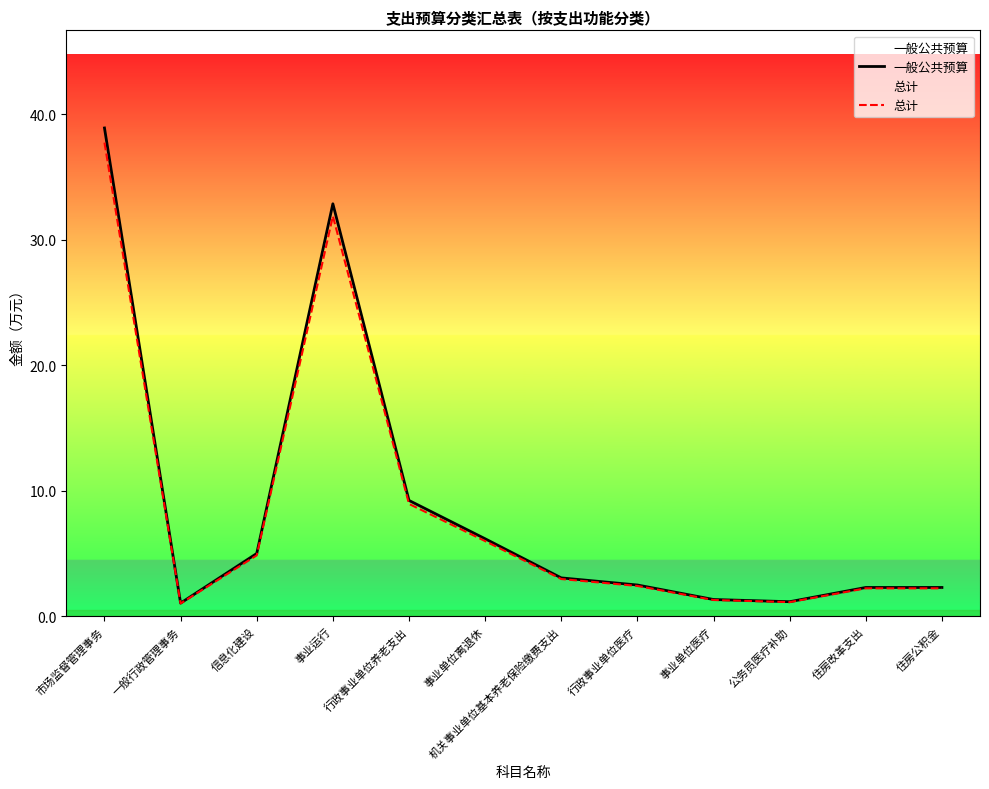

True or false: 一般公共预算 and 总计 intersect in this chart.

False